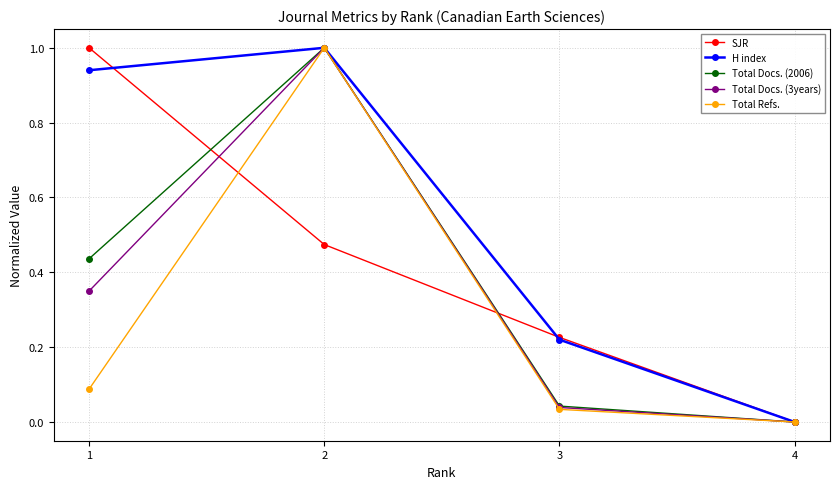

The Total Docs. (3years) series shows 1.0 at 2. True or false?

True